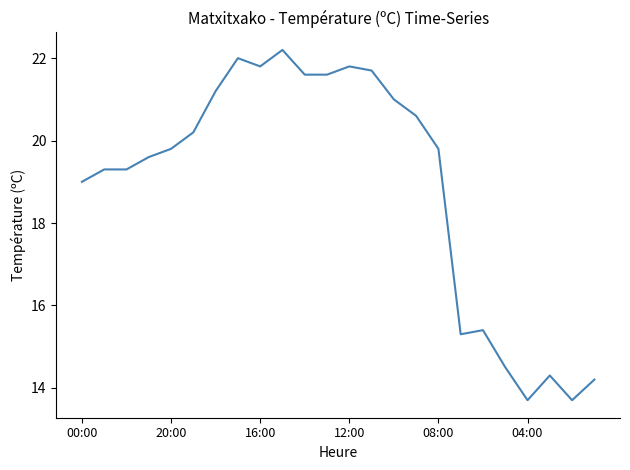

What is the difference between the maximum and minimum values?

8.5